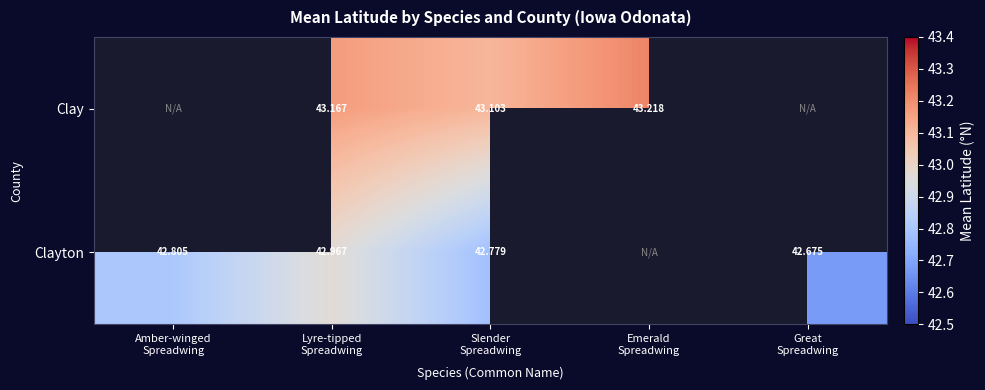

How many Clayton values are between 42 and 43?

4